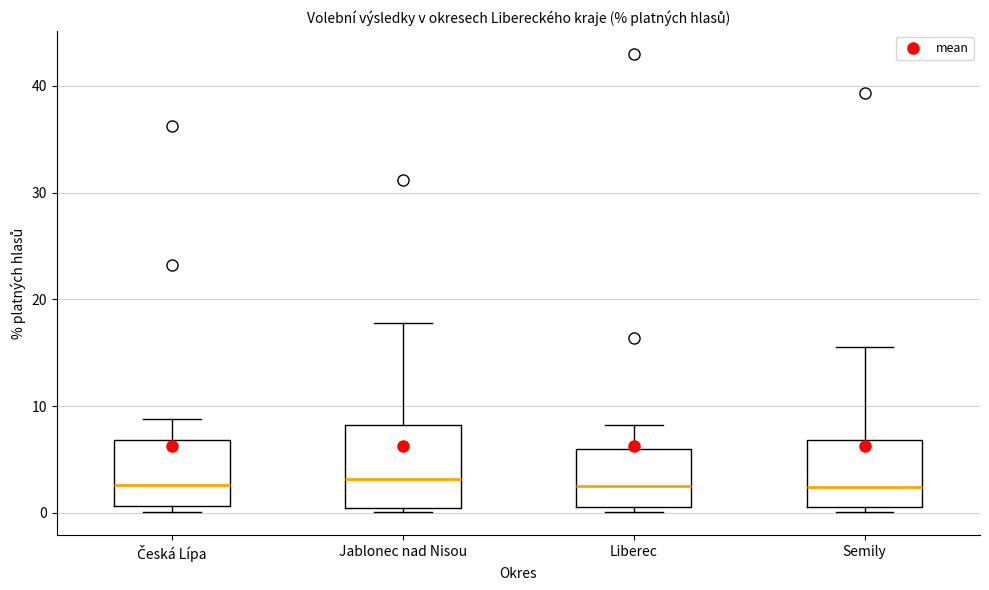

Reading left to right, read every box against the y-axis: the position of its median line, the range the box covers, and the ends of its whiskers. The values are not printed on the chart, so give them approximately, as read against the axis.

Česká Lípa: median 3, box 1 to 7, whiskers 0 to 9
Jablonec nad Nisou: median 3, box 0 to 8, whiskers 0 (just below the box's lower edge) to 18
Liberec: median 2, box 1 to 6, whiskers 0 to 8
Semily: median 2, box 1 to 7, whiskers 0 to 16